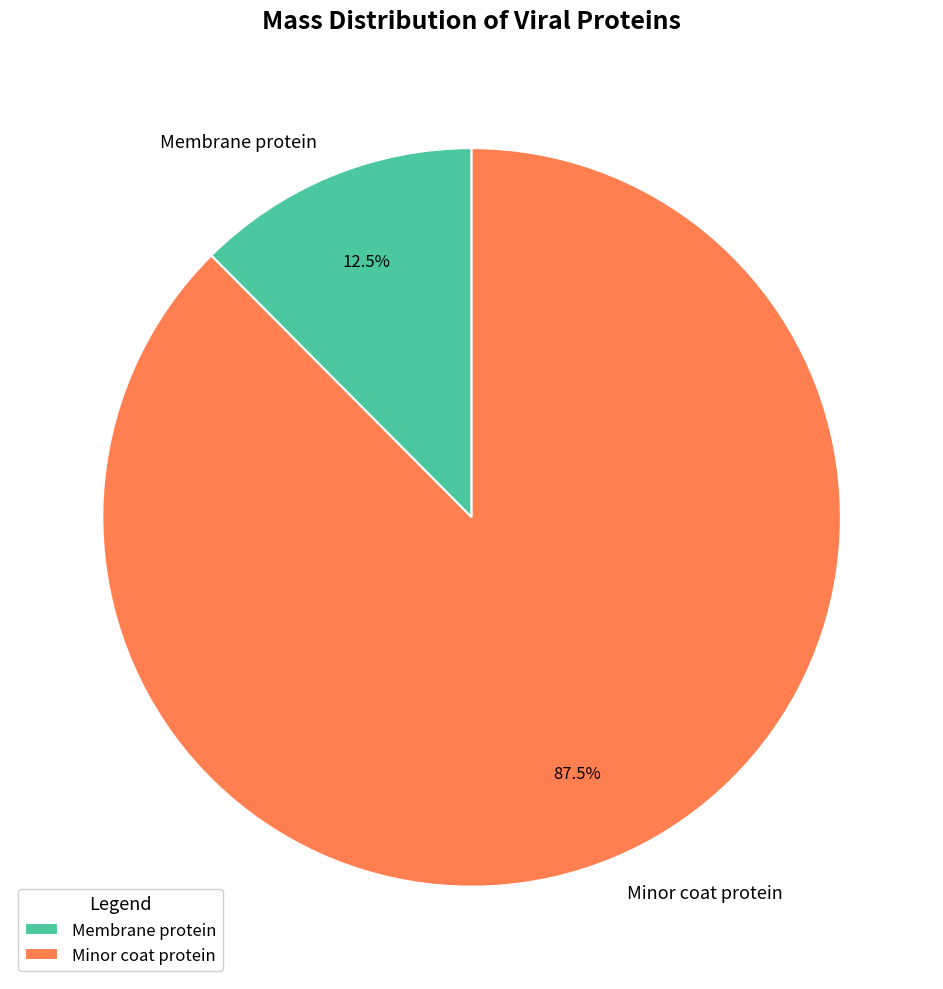

Which slice represents more than half of the pie?

Minor coat protein